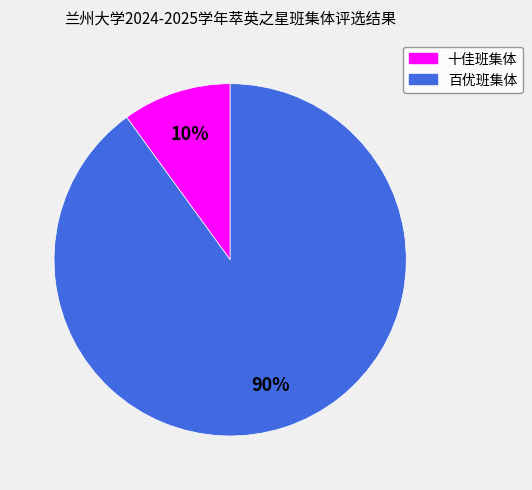

True or false: 百优班集体 accounts for 99% of the total.

False